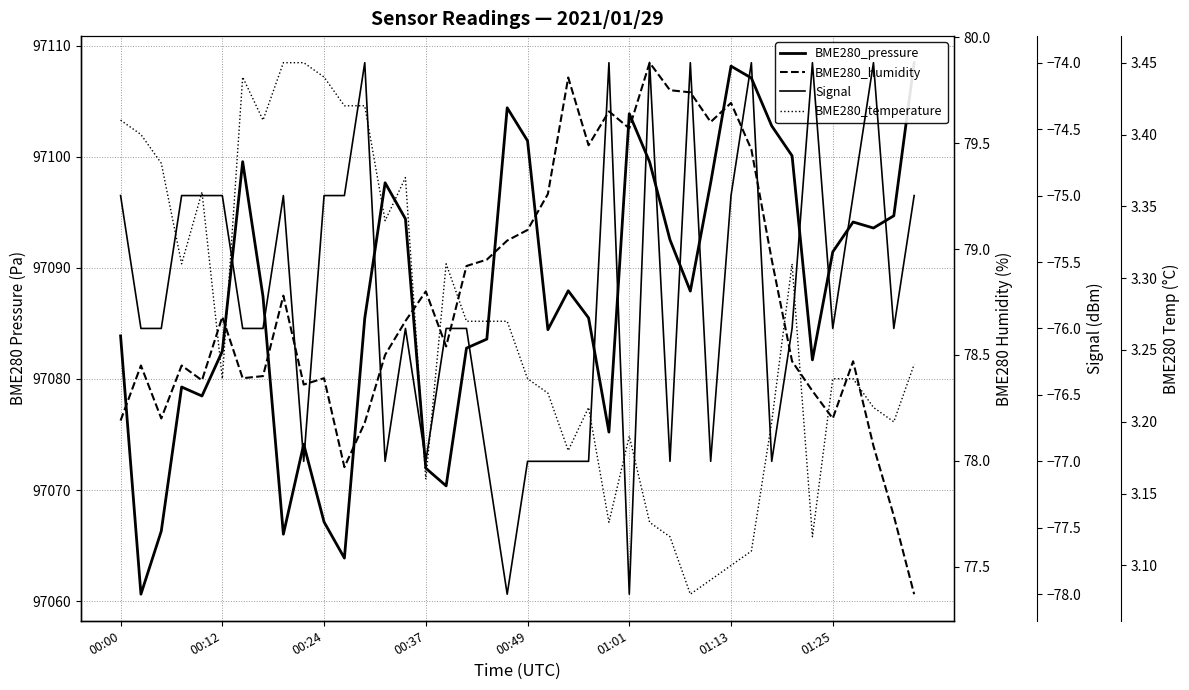

How many lines are shown in the chart?

4